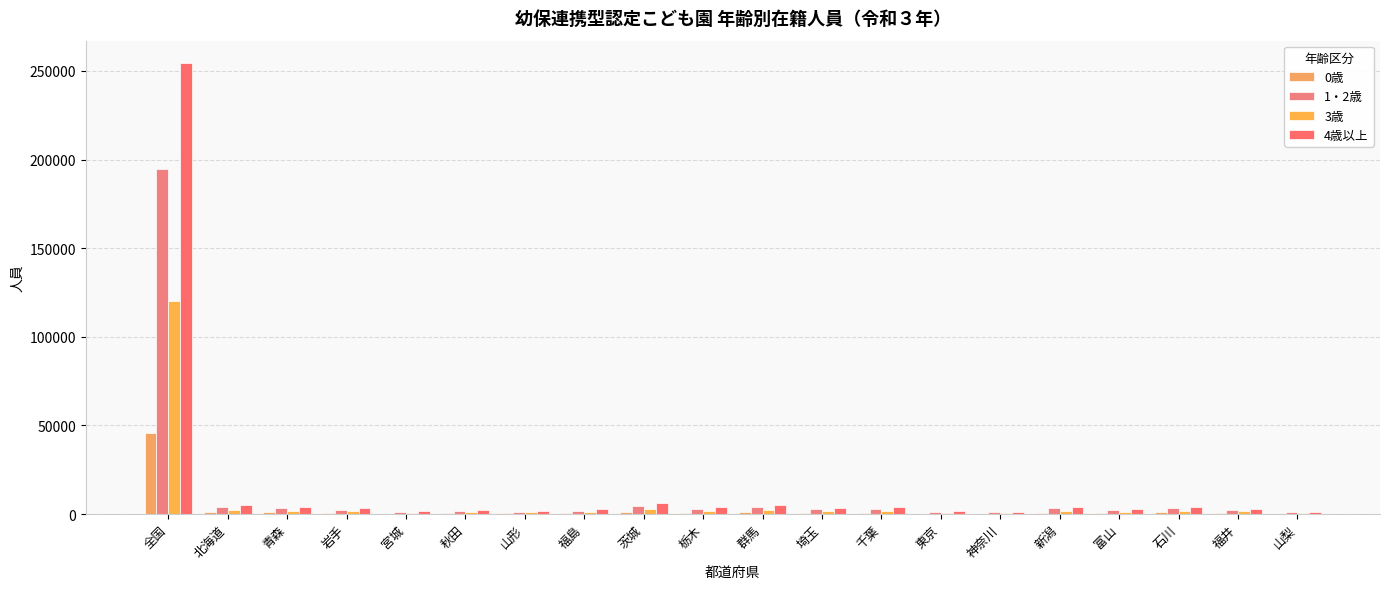

What is the sum of the 1・2歳 values at 秋田 and 茨城?

6390